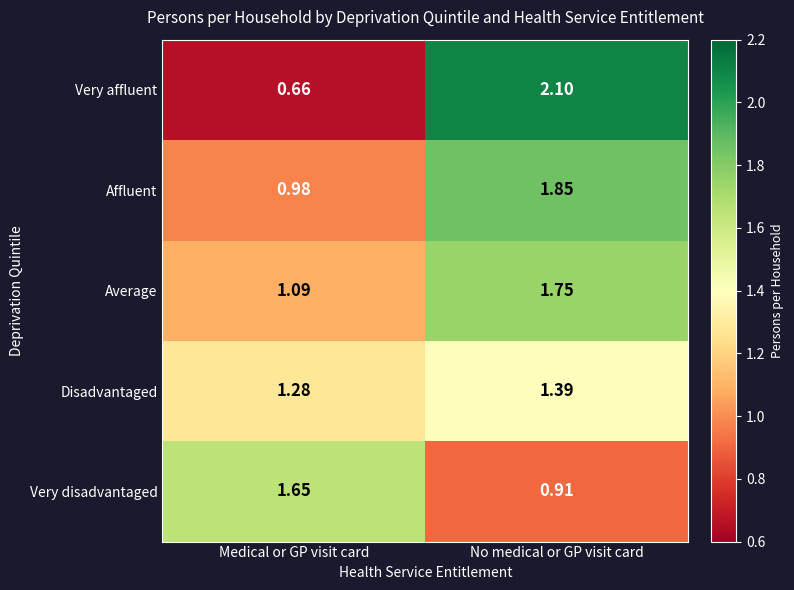

At No medical or GP visit card, list the series in order from largest to smallest.

Very affluent, Affluent, Average, Disadvantaged, Very disadvantaged